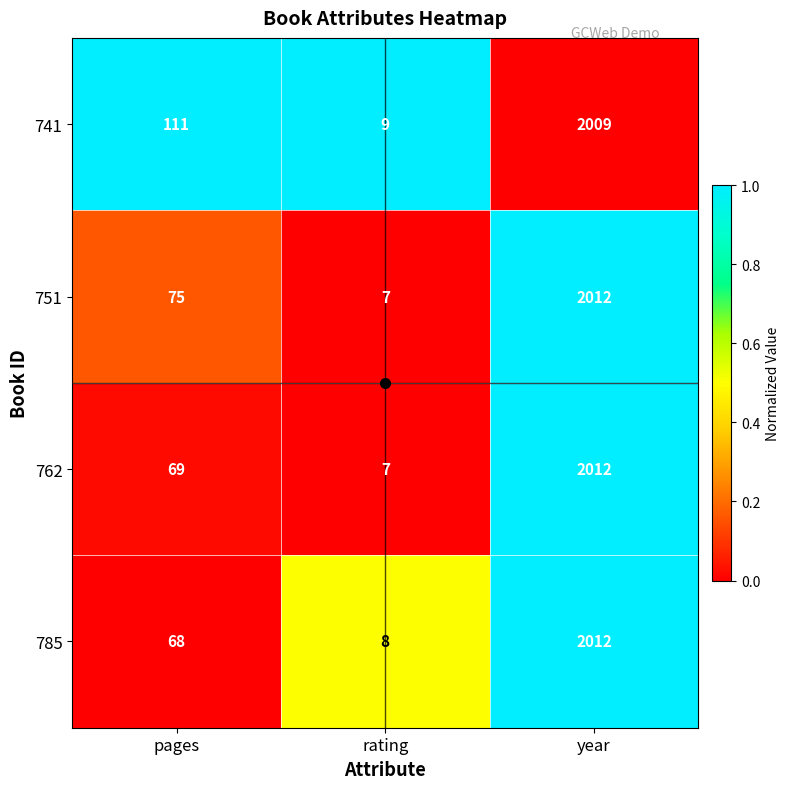

Which series changed the most between pages and year?

785